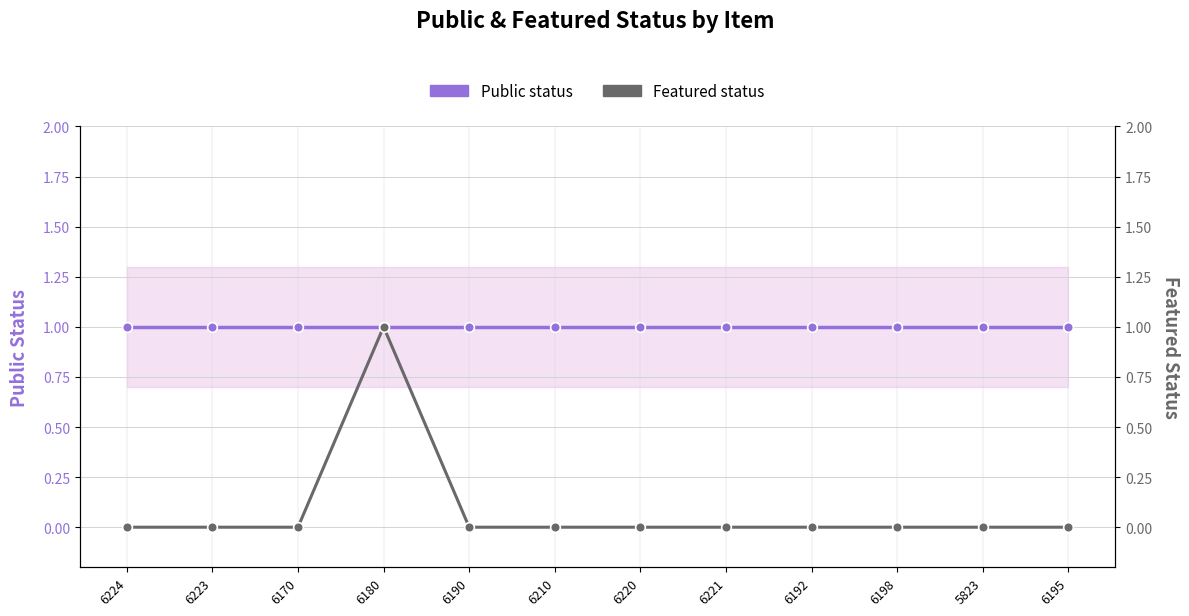

What is the sum of all Public status values?

12